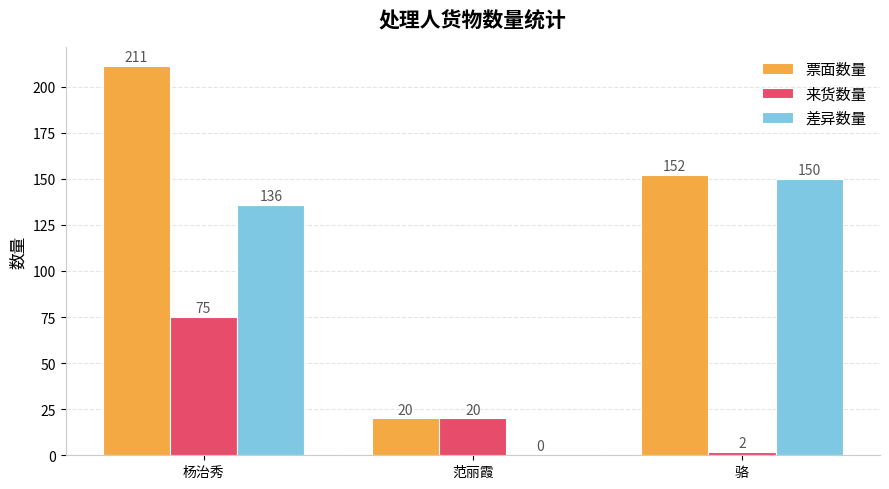

What is the approximate value of 差异数量 at 杨治秀?

136